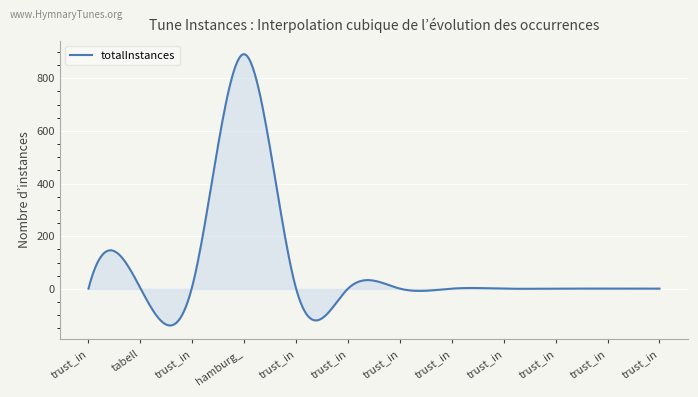

What is the minimum value shown in the chart?

-138.9